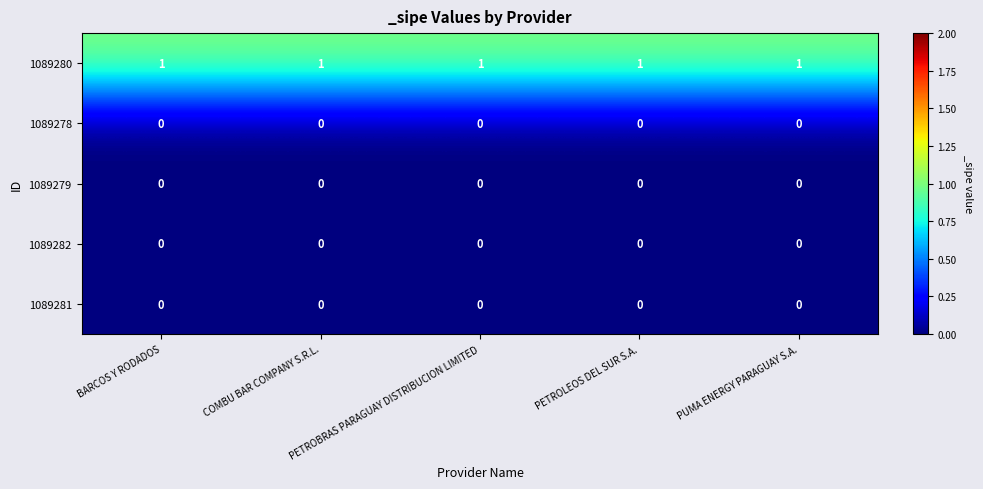

The 1089282 series shows 0 at PETROBRAS PARAGUAY DISTRIBUCION LIMITED. True or false?

True